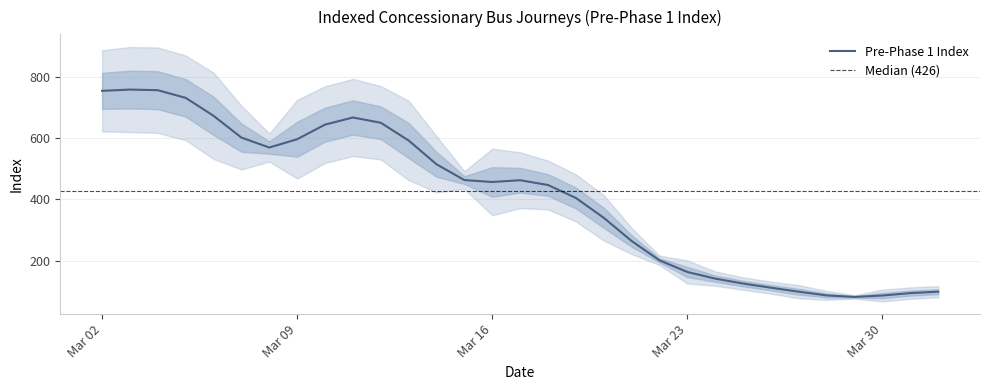

How many distinct data groups are displayed?

1